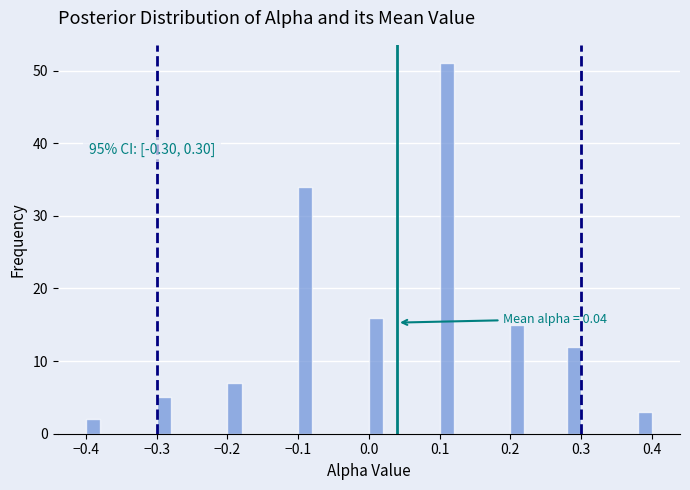

Read against the x-axis, roughly where is the centre of the tallest bar?

0.11